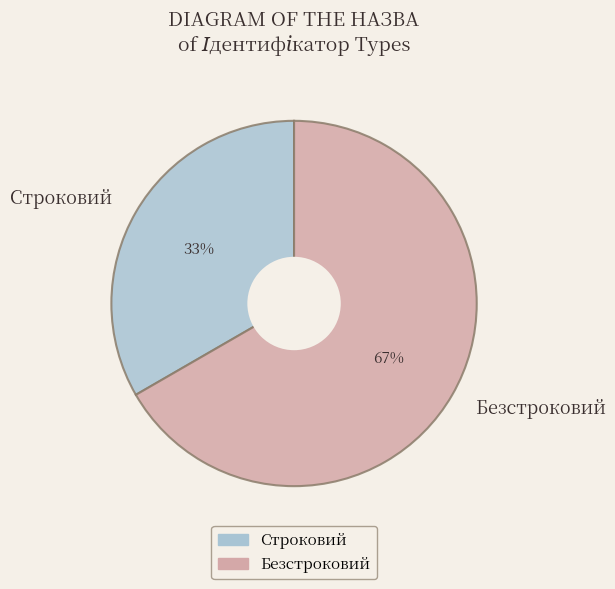

The Строковий slice represents 28% of the pie. True or false?

False